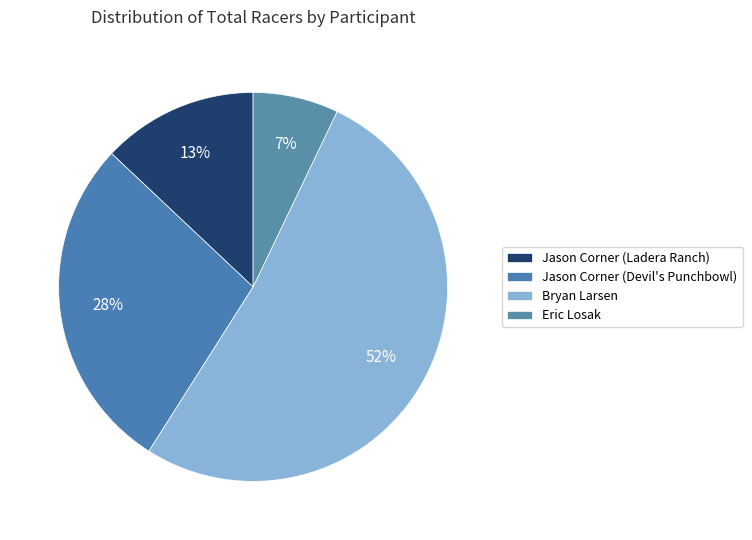

What is the largest slice in the pie chart?

Bryan Larsen